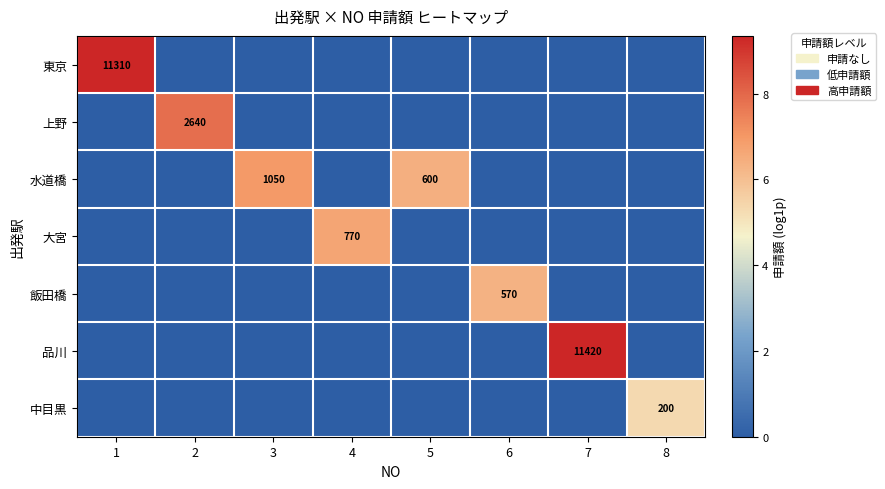

The value of 飯田橋 at 6 is 570. True or false?

True